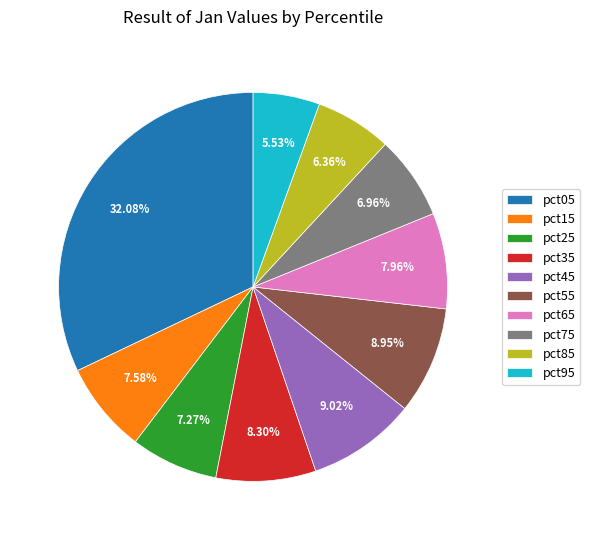

To the nearest percent, what portion does pct05 represent?

32%